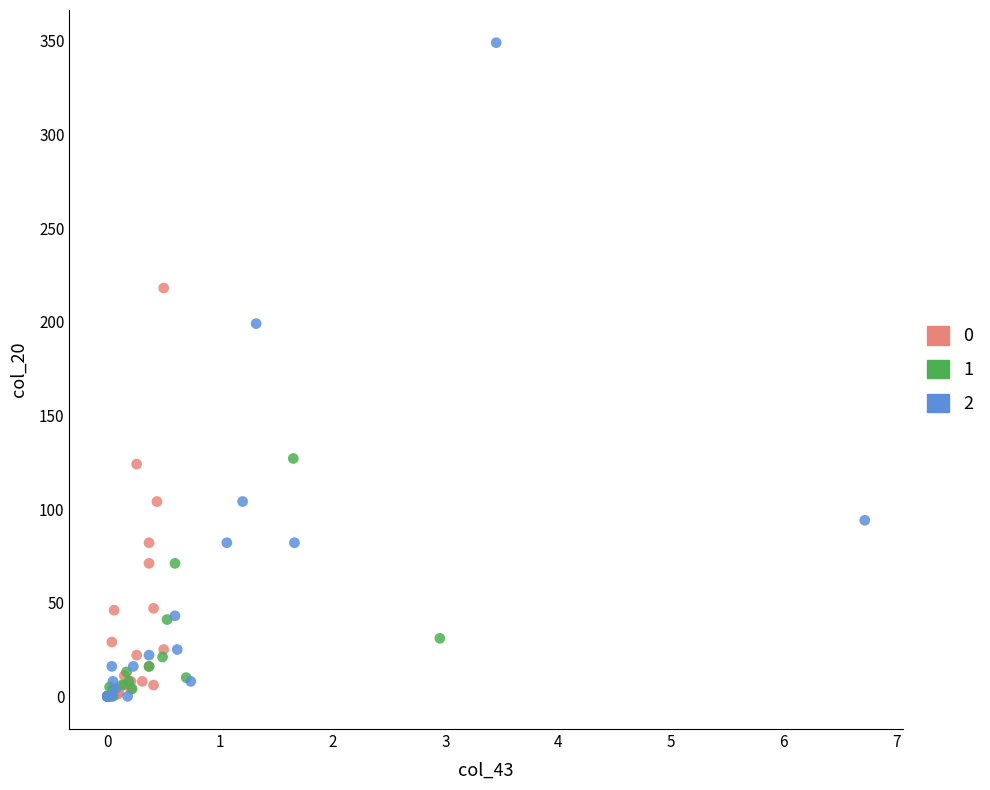

Which series has the largest Y range (max minus min)?

2